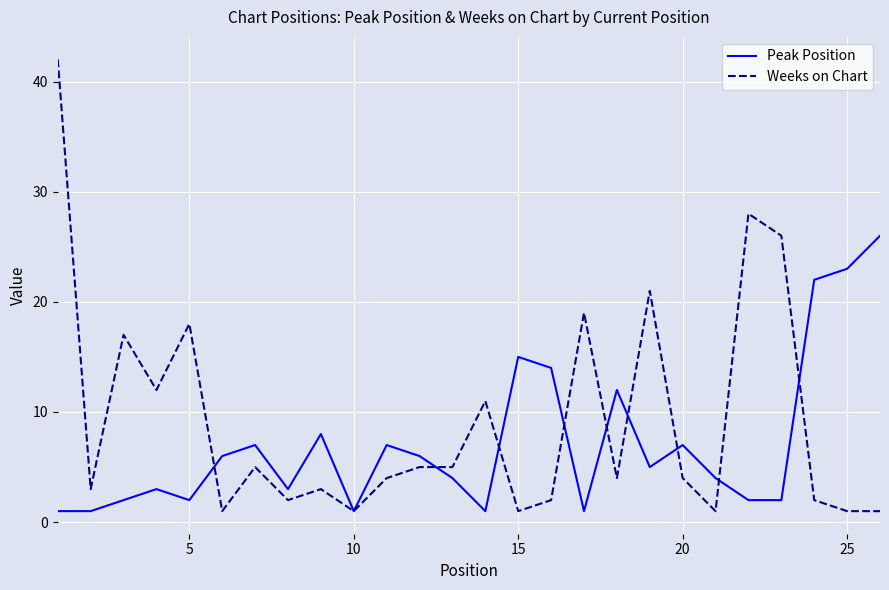

Count the number of data series in this chart.

2